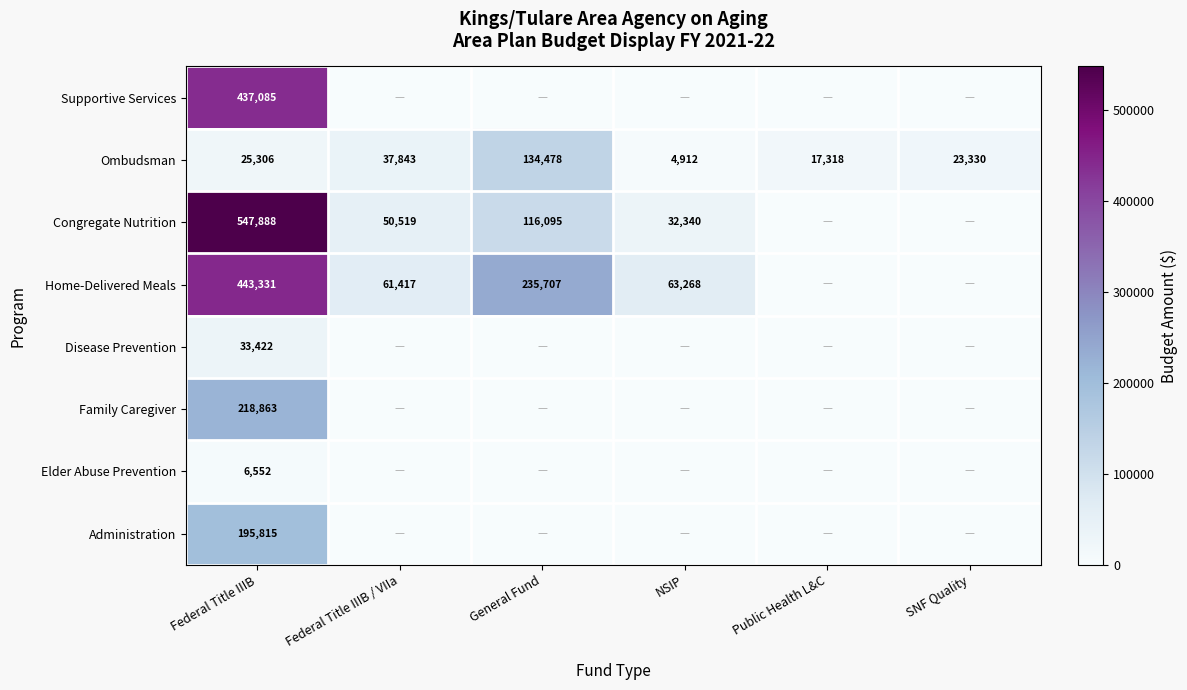

What is the difference between the maximum and minimum values in the Ombudsman series?

129566